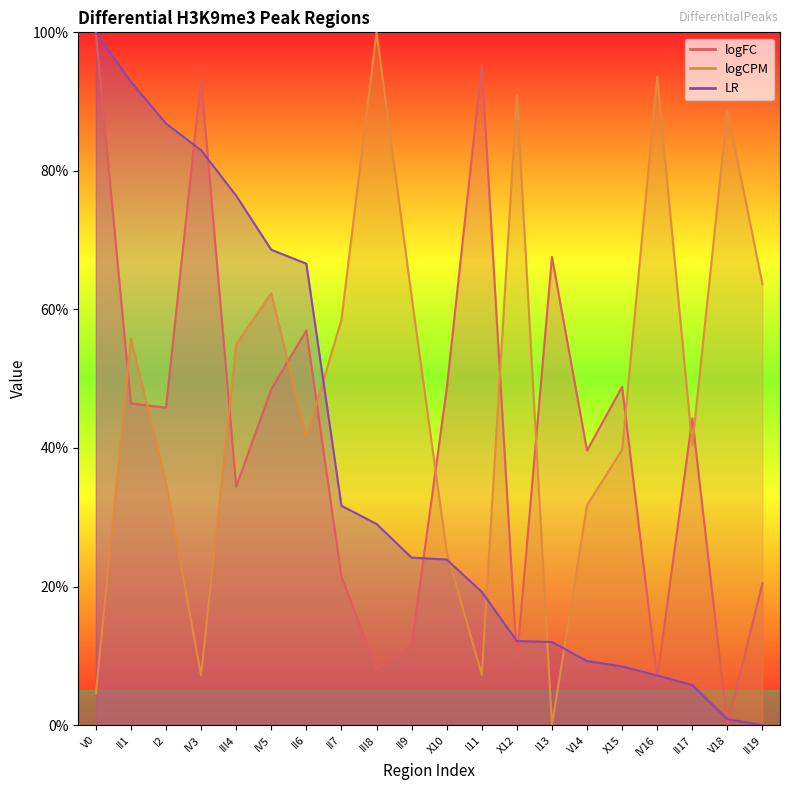

How many values in the logFC series exceed 45?

10